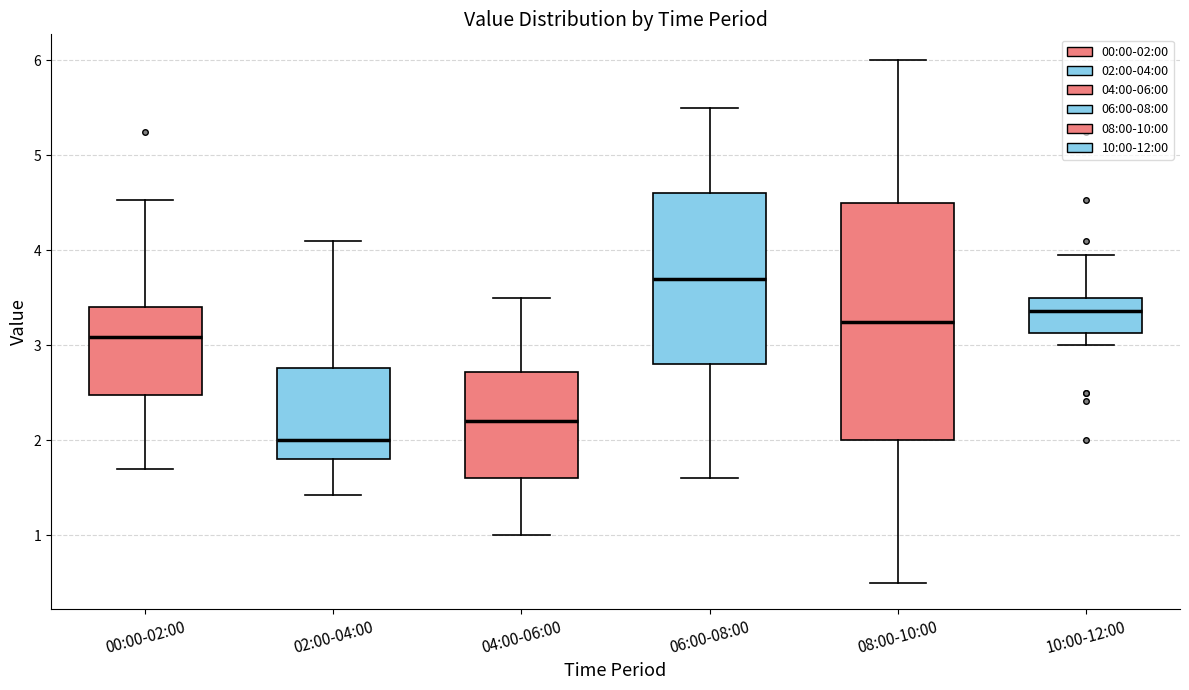

Where does the upper whisker of the box for 08:00-10:00 end on the y-axis? The values are not printed on the chart, so give them approximately, as read against the axis.

6.0